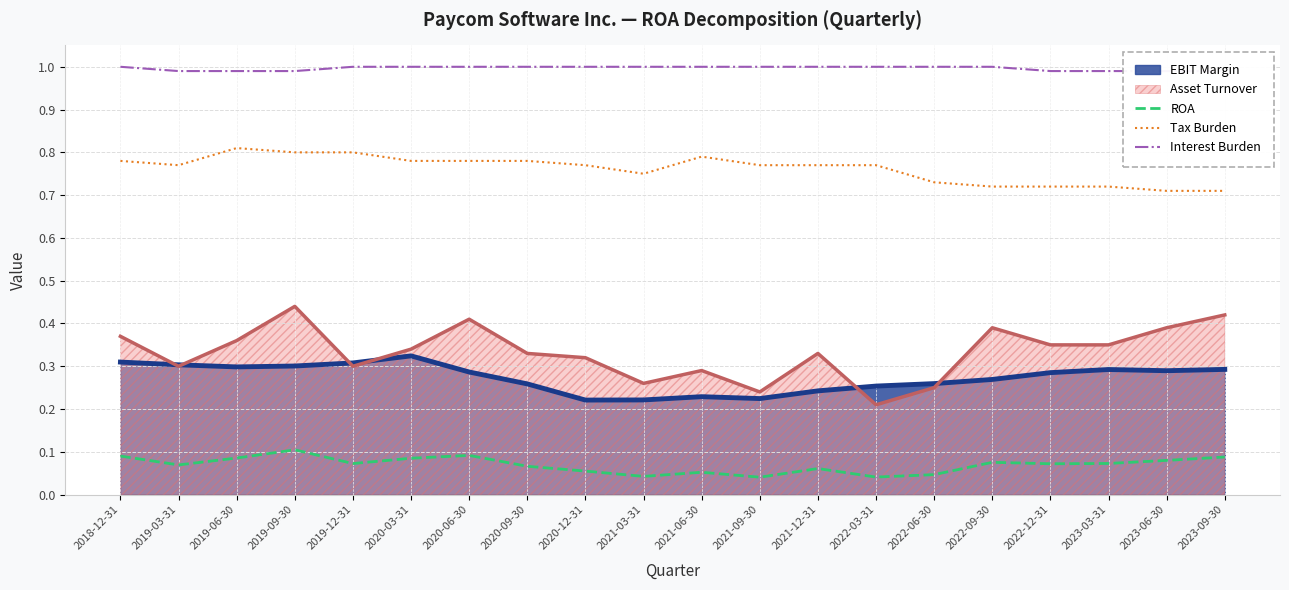

Reading left to right, what are all the values shown in this chart?

ROA: 2018-12-31=0.1	2019-03-31=0.1	2019-06-30=0.1	2019-09-30=0.1	2019-12-31=0.1	2020-03-31=0.1	2020-06-30=0.1	2020-09-30=0.1	2020-12-31=0.1	2021-03-31=0.0	2021-06-30=0.1	2021-09-30=0.0	2021-12-31=0.1	2022-03-31=0.0	2022-06-30=0.0	2022-09-30=0.1	2022-12-31=0.1	2023-03-31=0.1	2023-06-30=0.1	2023-09-30=0.1
Tax Burden: 2018-12-31=0.8	2019-03-31=0.8	2019-06-30=0.8	2019-09-30=0.8	2019-12-31=0.8	2020-03-31=0.8	2020-06-30=0.8	2020-09-30=0.8	2020-12-31=0.8	2021-03-31=0.8	2021-06-30=0.8	2021-09-30=0.8	2021-12-31=0.8	2022-03-31=0.8	2022-06-30=0.7	2022-09-30=0.7	2022-12-31=0.7	2023-03-31=0.7	2023-06-30=0.7	2023-09-30=0.7
Interest Burden: 2018-12-31=1.0	2019-03-31=1.0	2019-06-30=1.0	2019-09-30=1.0	2019-12-31=1.0	2020-03-31=1.0	2020-06-30=1.0	2020-09-30=1.0	2020-12-31=1.0	2021-03-31=1.0	2021-06-30=1.0	2021-09-30=1.0	2021-12-31=1.0	2022-03-31=1.0	2022-06-30=1.0	2022-09-30=1.0	2022-12-31=1.0	2023-03-31=1.0	2023-06-30=1.0	2023-09-30=1.0